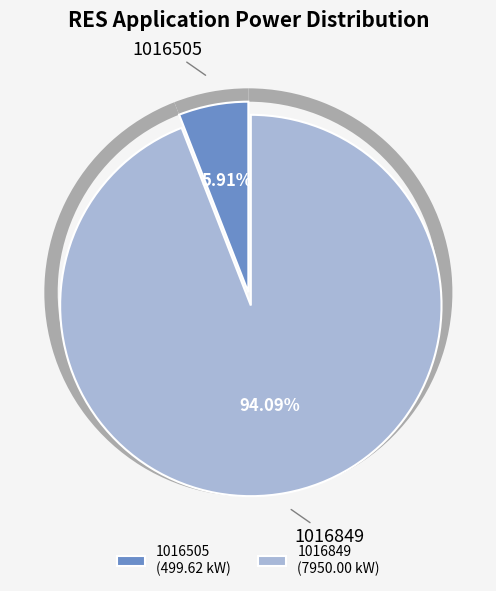

What percentage is the 1016505 slice, to the nearest percent?

6%